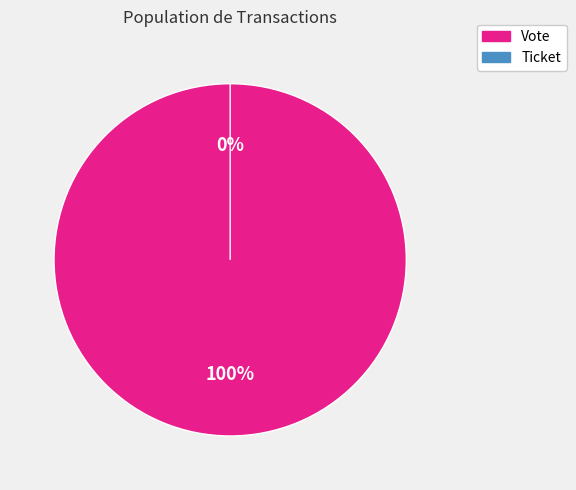

To the nearest percent, what portion does Vote represent?

100%